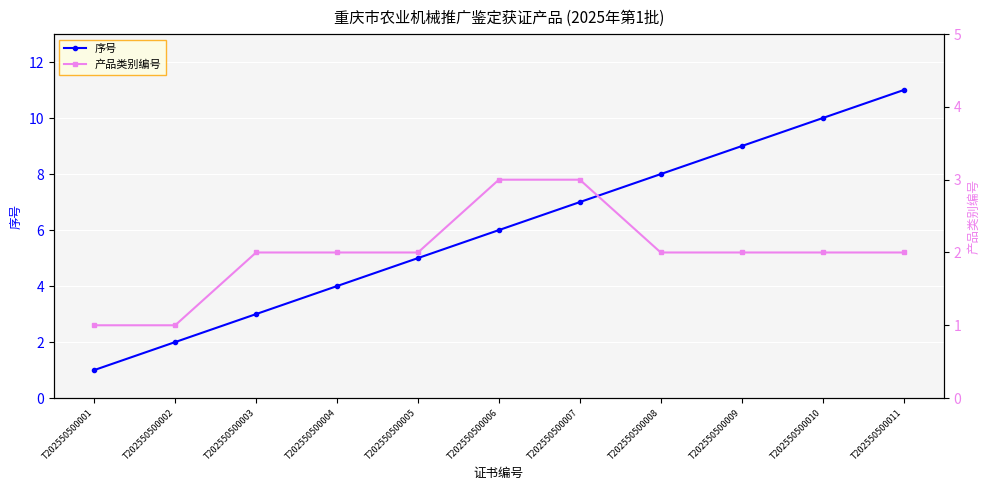

Which series has the widest spread of values?

序号